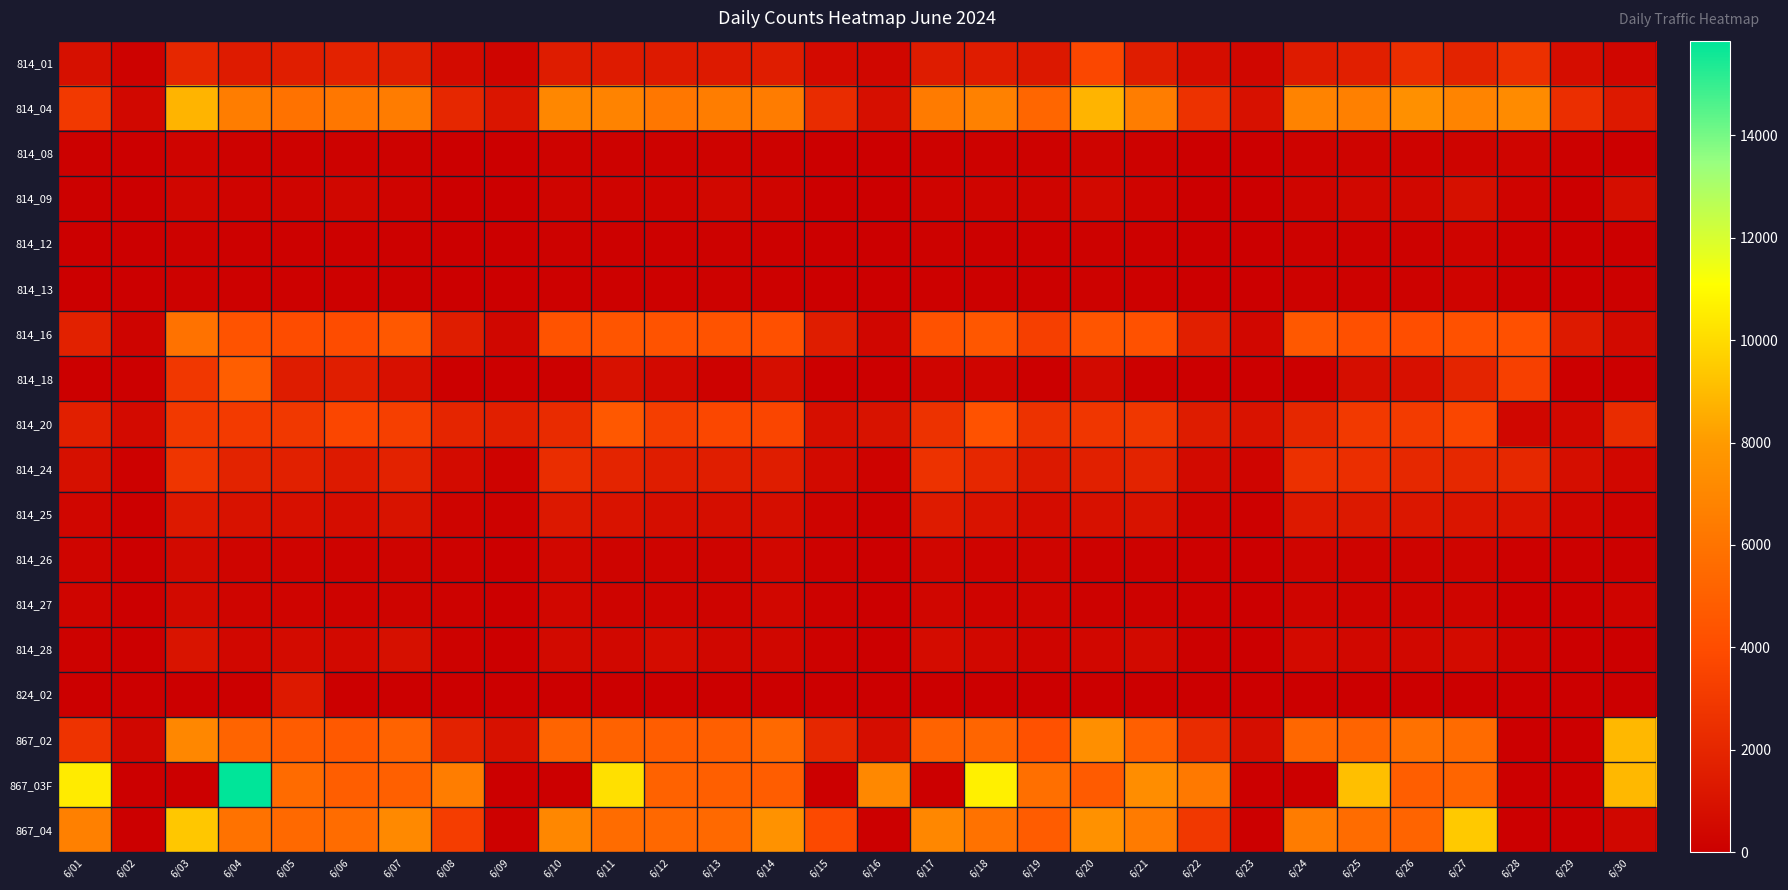

Which series has the largest range (max minus min)?

867_03F